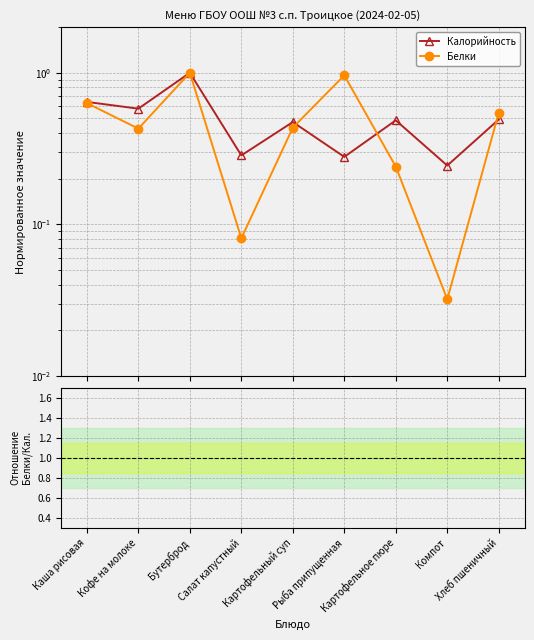

Reading left to right, extract all data points from this chart.

Калорийность: Каша рисовая=0.6	Кофе на молоке=0.6	Бутерброд=1.0	Салат капустный=0.3	Картофельный суп=0.5	Рыба припущенная=0.3	Картофельное пюре=0.5	Компот=0.2	Хлеб пшеничный=0.5
Белки: Каша рисовая=0.6	Кофе на молоке=0.4	Бутерброд=1.0	Салат капустный=0.1	Картофельный суп=0.4	Рыба припущенная=1.0	Картофельное пюре=0.2	Компот=0.0	Хлеб пшеничный=0.5
Белки / Калорийность: Каша рисовая=0.0	Кофе на молоке=0.0	Бутерброд=0.0	Салат капустный=0.0	Картофельный суп=0.0	Рыба припущенная=0.1	Картофельное пюре=0.0	Компот=0.0	Хлеб пшеничный=0.0